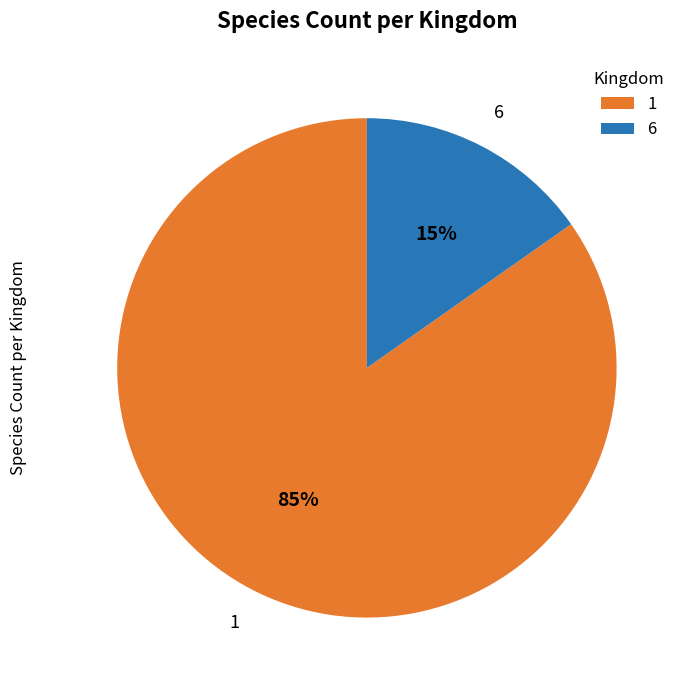

How many slices are in this pie chart?

2